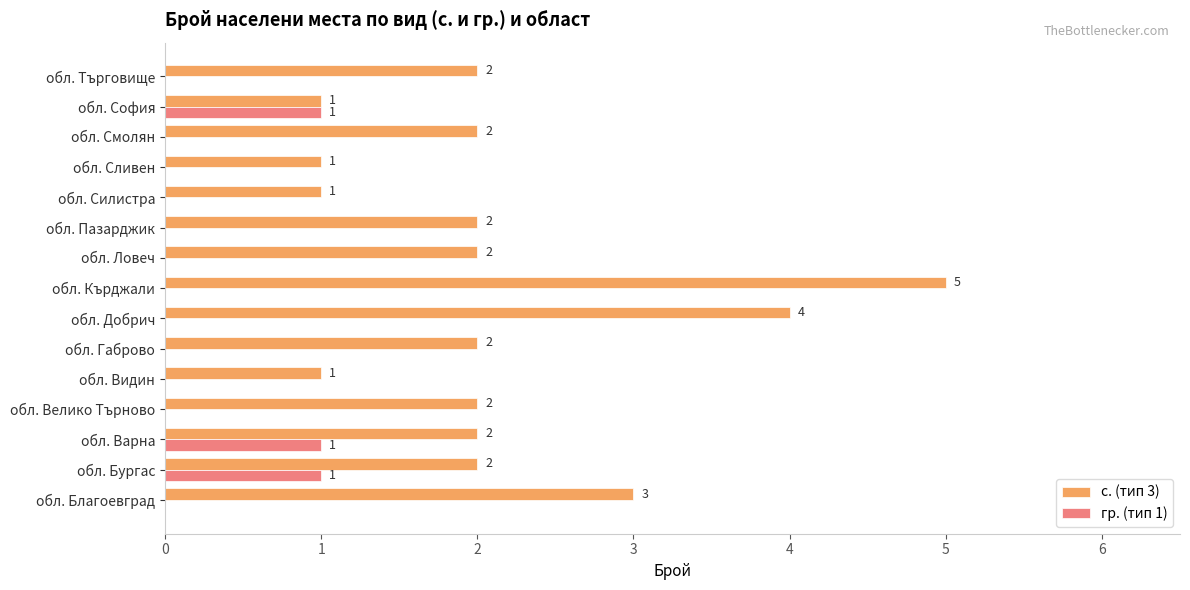

What is the greatest value displayed?

5